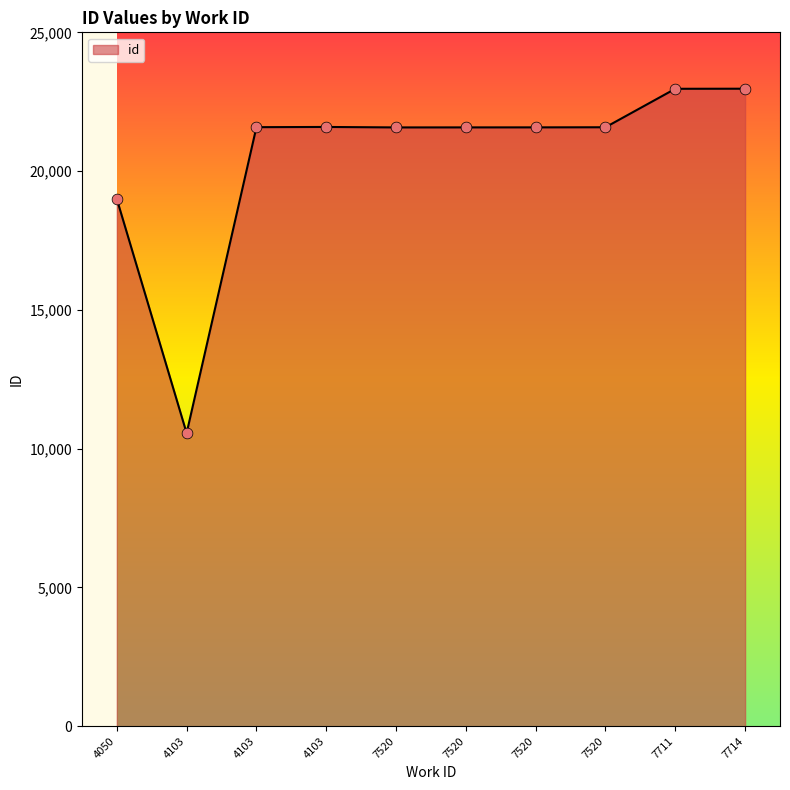

Between 4103 and 4103, which is larger?

4103